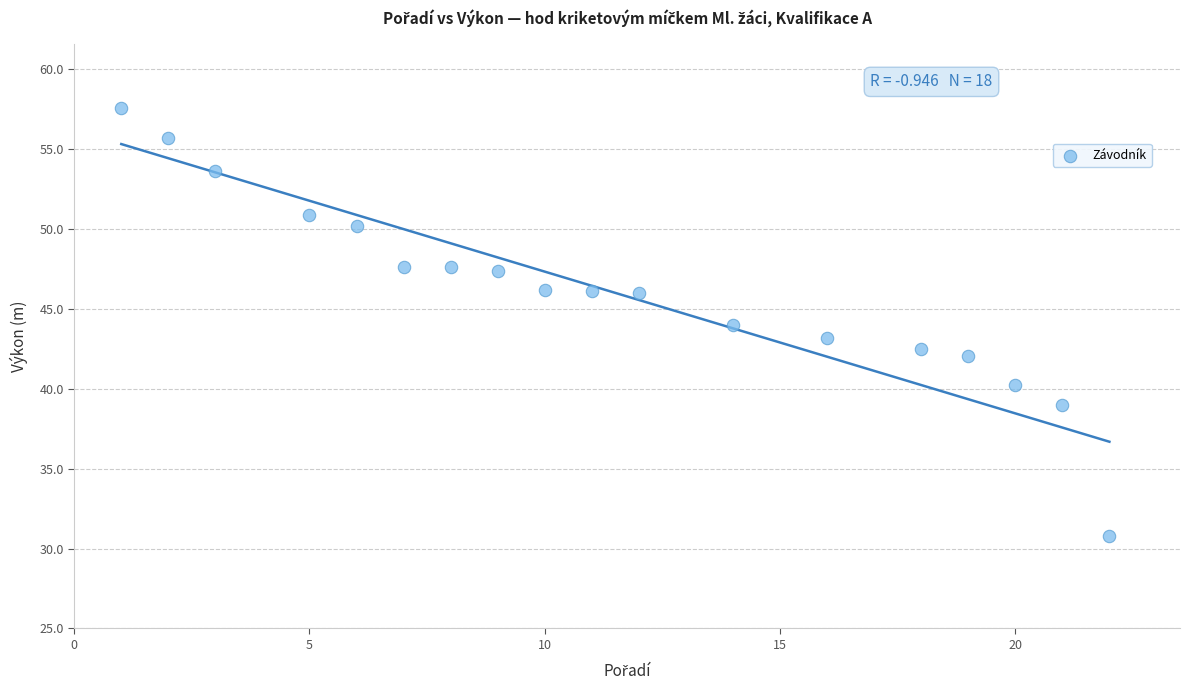

What is the range of Y values (max minus min)?

26.8